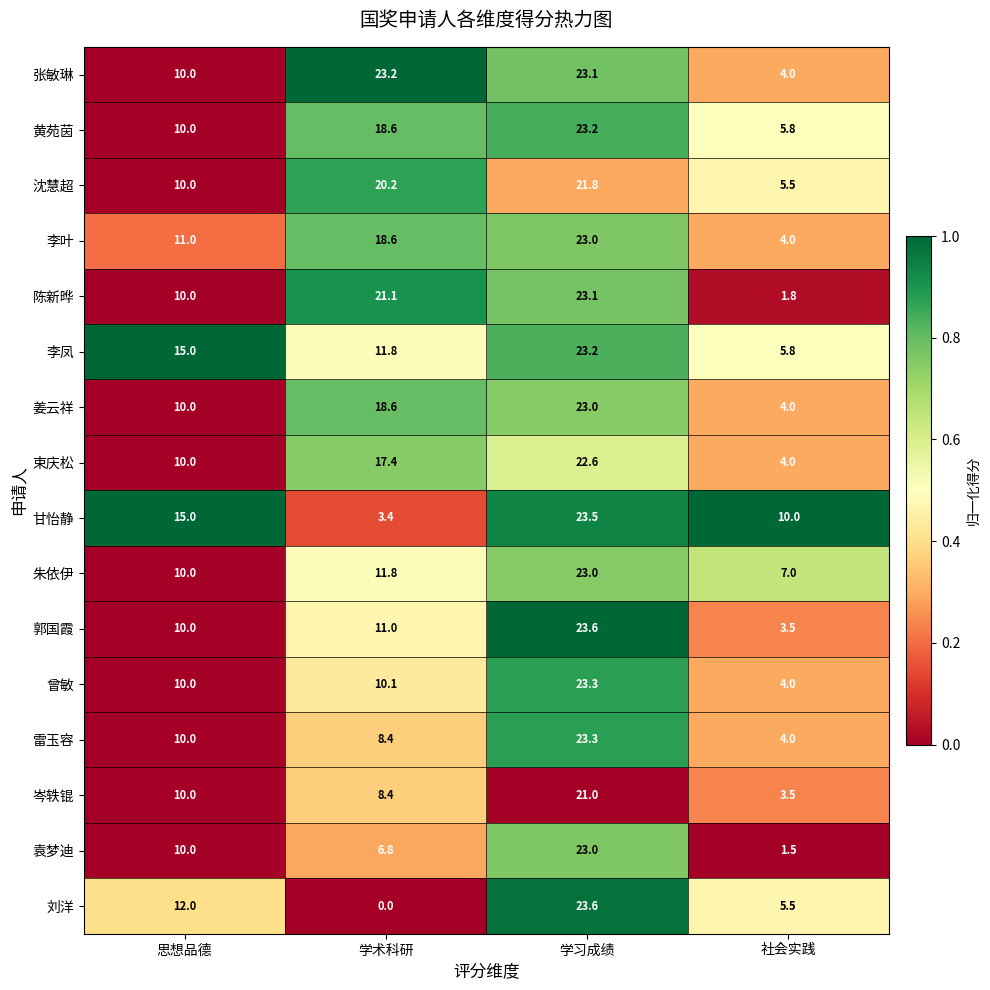

Rank the categories by 陈新晔 value from lowest to highest.

社会实践, 思想品德, 学术科研, 学习成绩